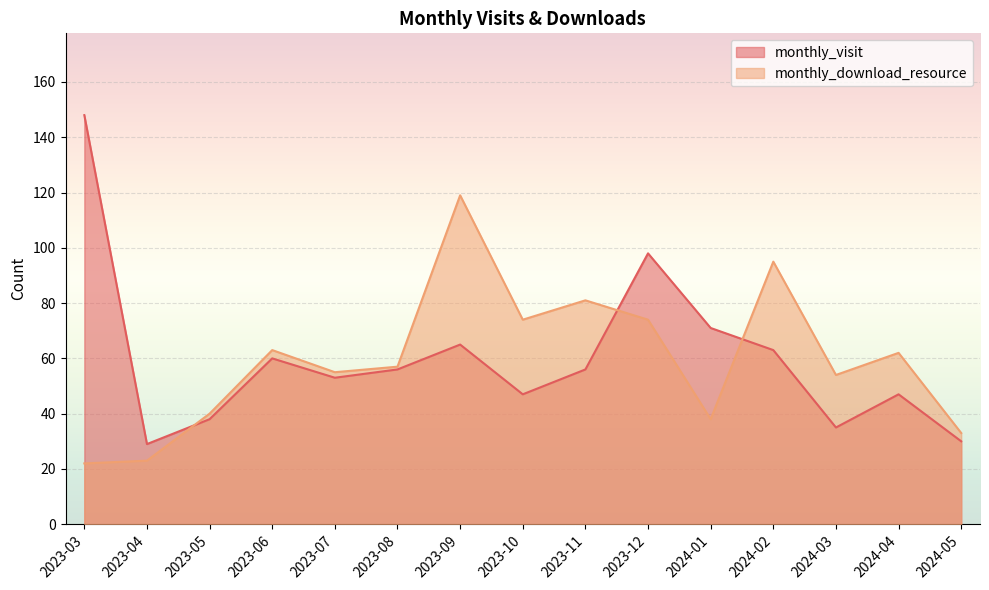

What is the maximum value for monthly_visit?

148